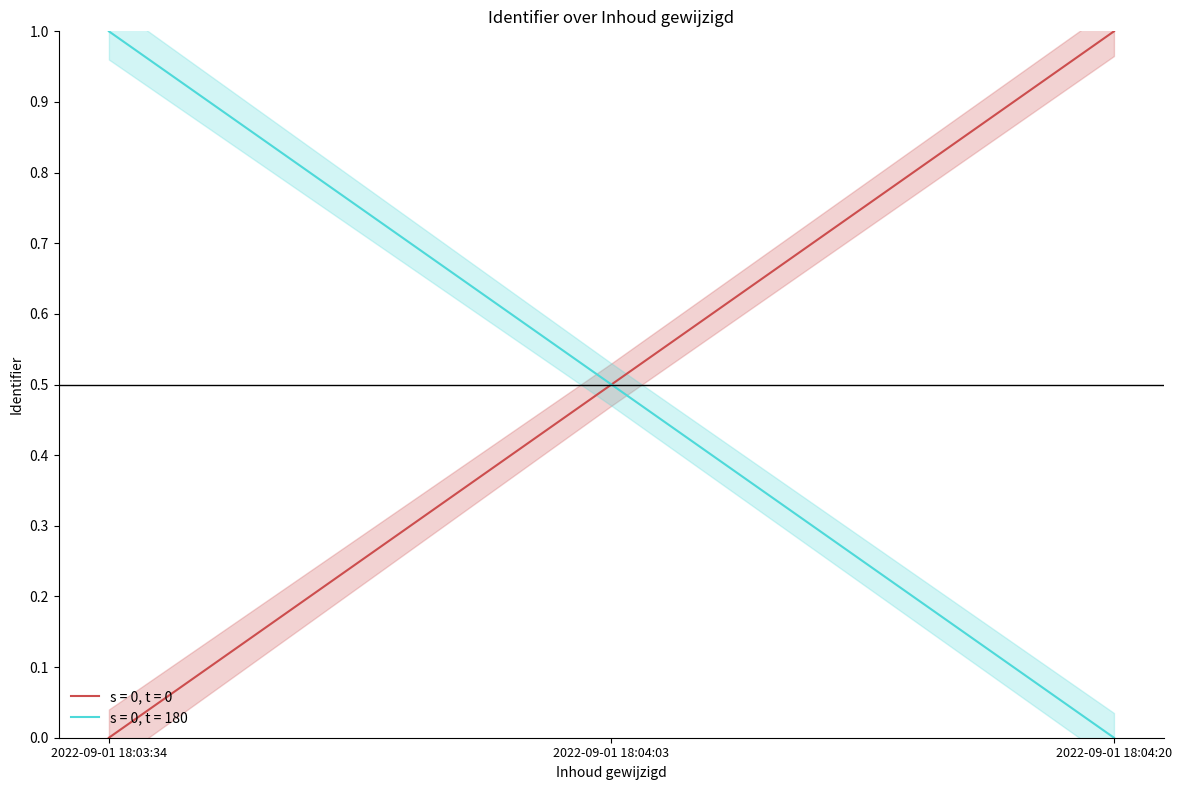

What is the sum of all values?

1.5